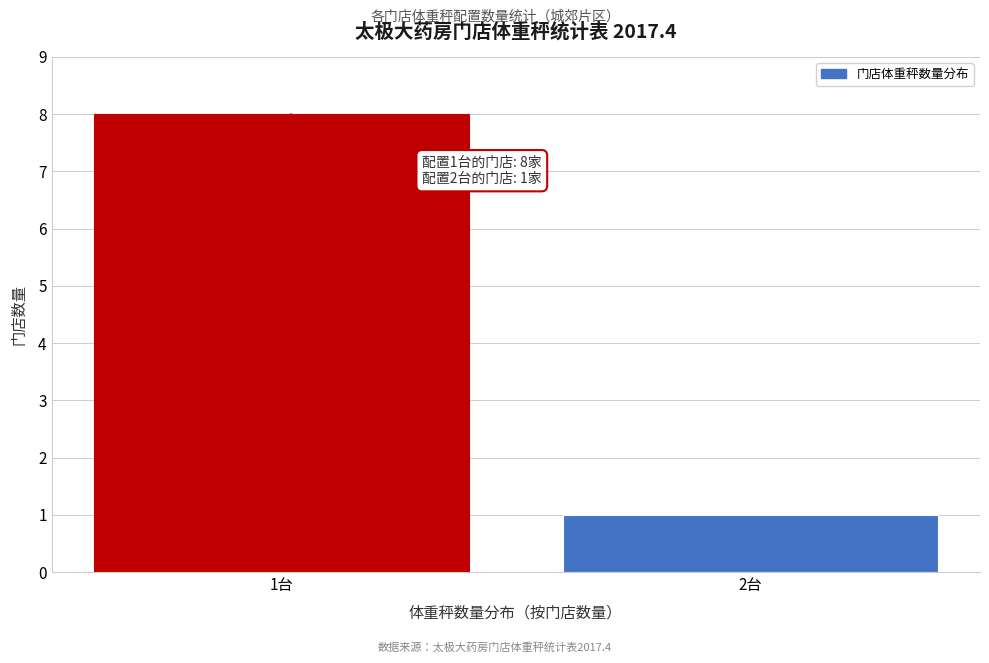

Reading left to right, transcribe all the data shown in this chart.

1台=8	2台=1